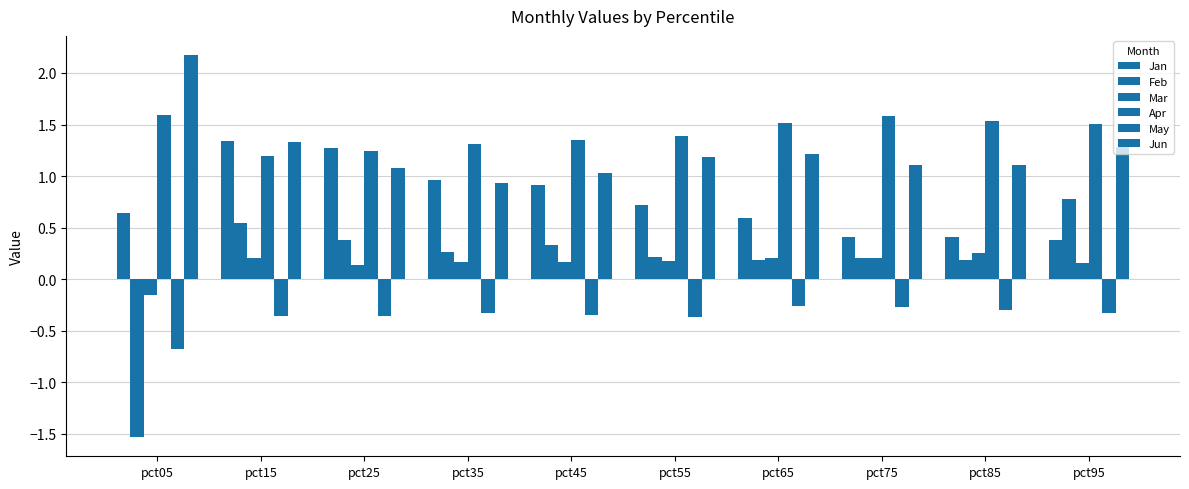

How many series are shown in this chart?

6